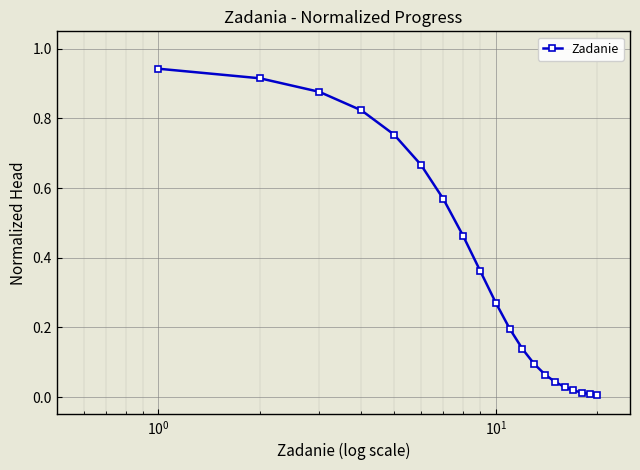

What is the sum of all values?

7.3